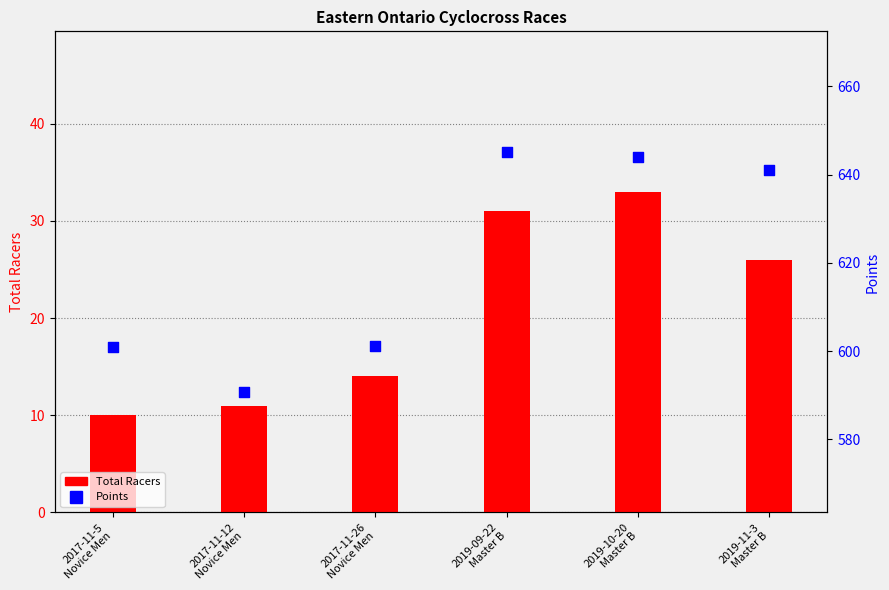

What is the total value across all series at 2017-11-12
Novice Men?

601.7